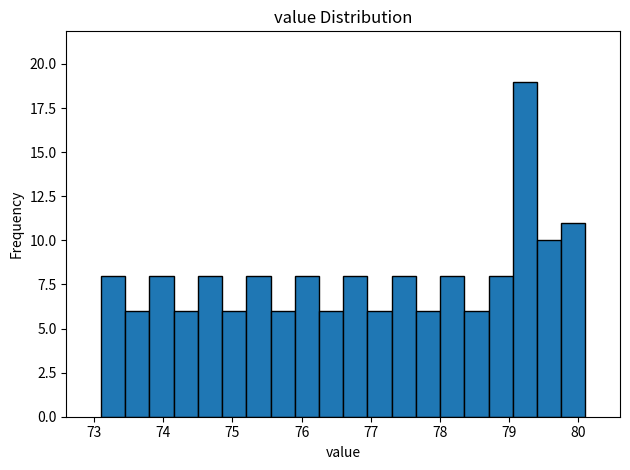

Around what value on the x-axis is the tallest bar? Give the approximate position of its centre, as read against the axis.

79.2